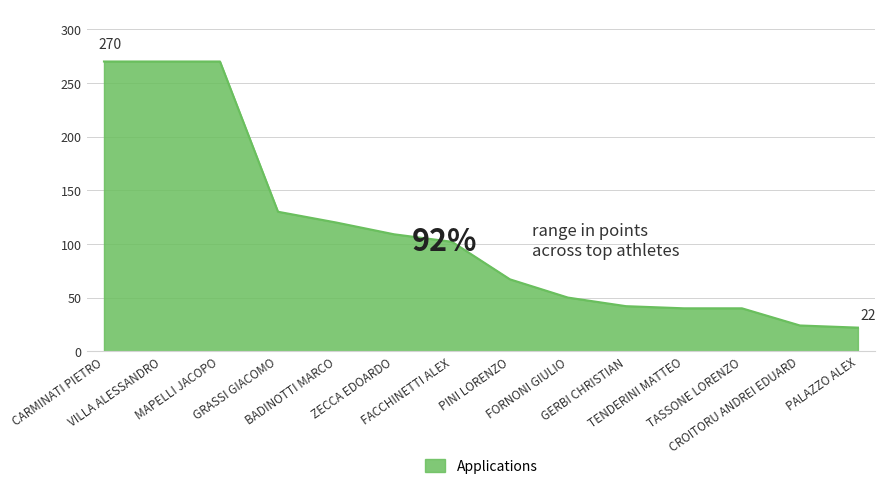

How many distinct data groups are displayed?

1